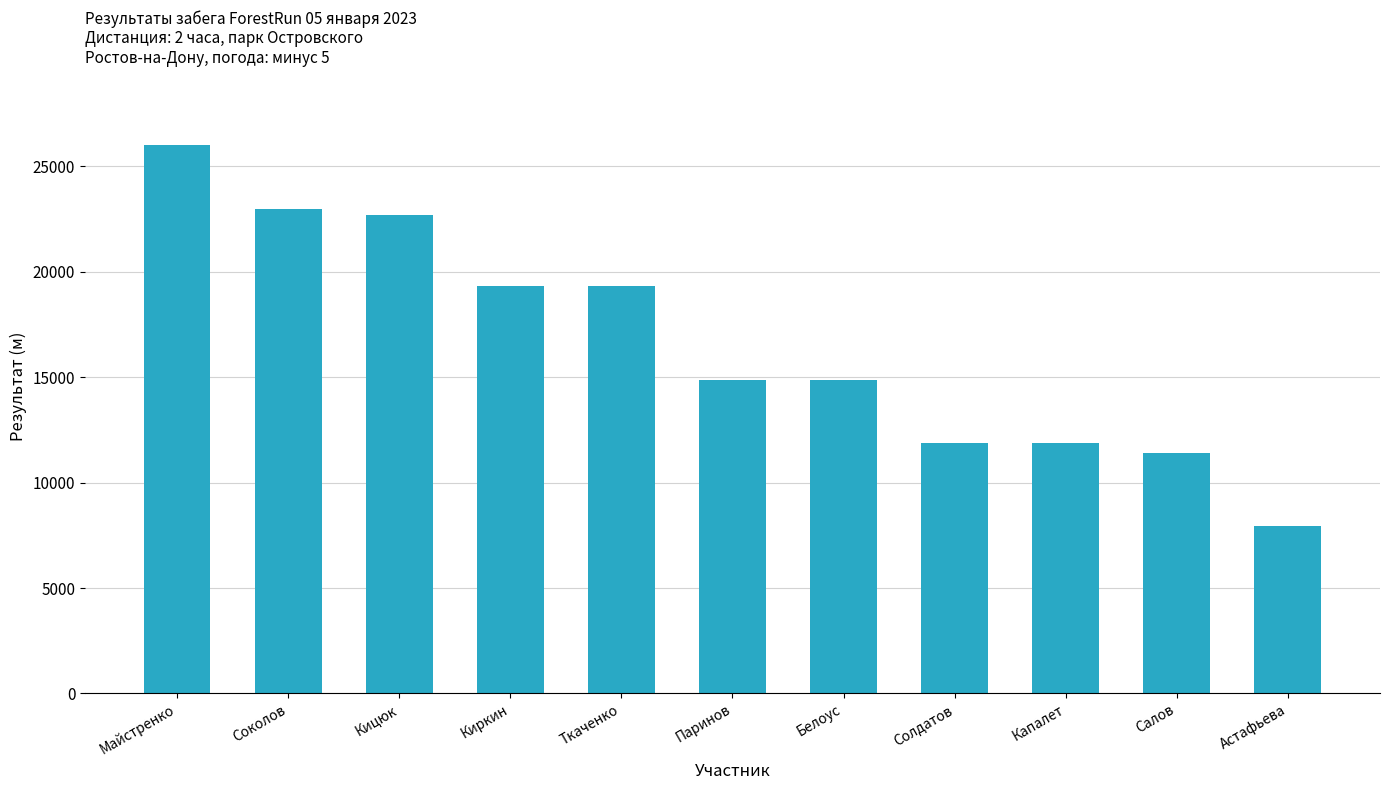

Which category has the highest value across all series?

Майстренко